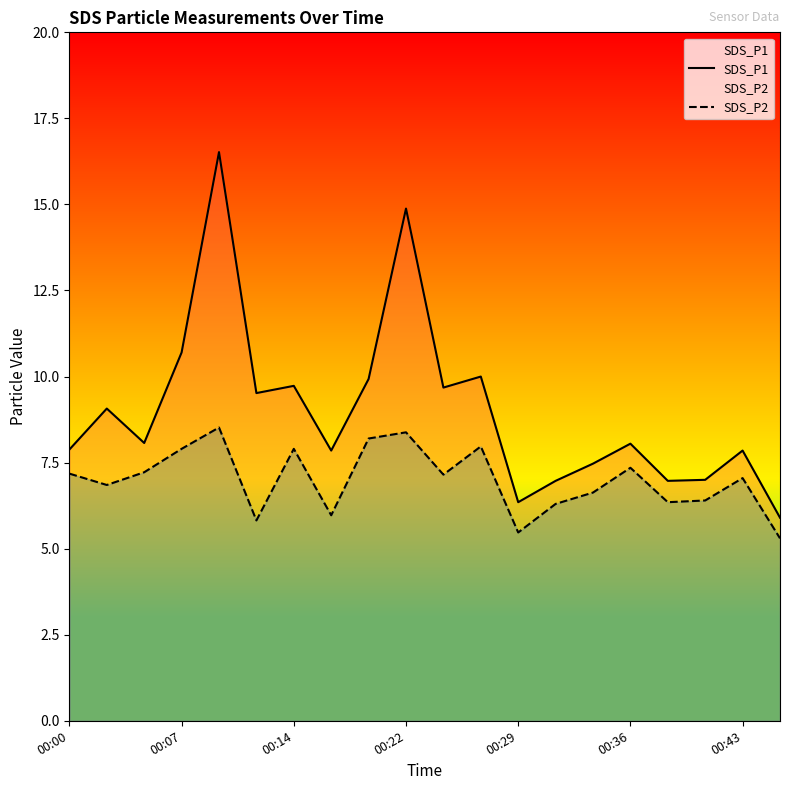

True or false: SDS_P1 and SDS_P2 intersect in this chart.

False